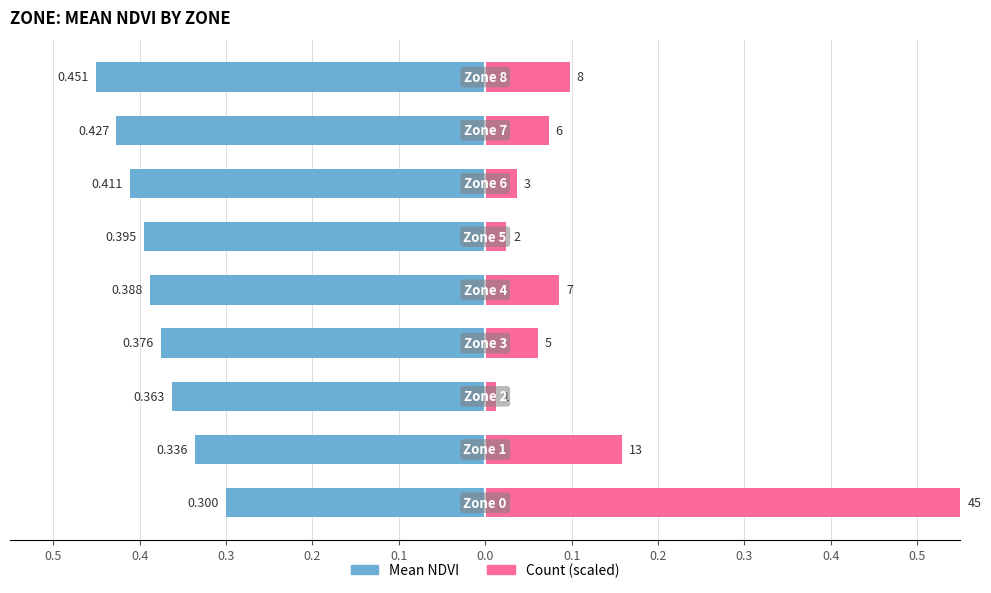

The value of Mean NDVI at 0.1 is -0.4. True or false?

True